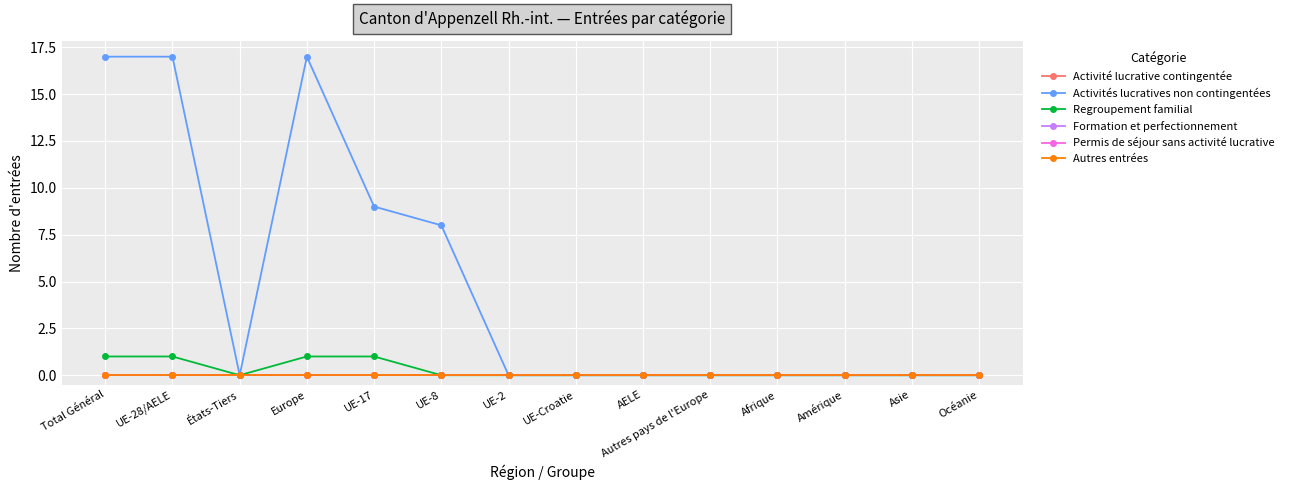

What is the label of the 10th point from the left?

Autres pays de l'Europe